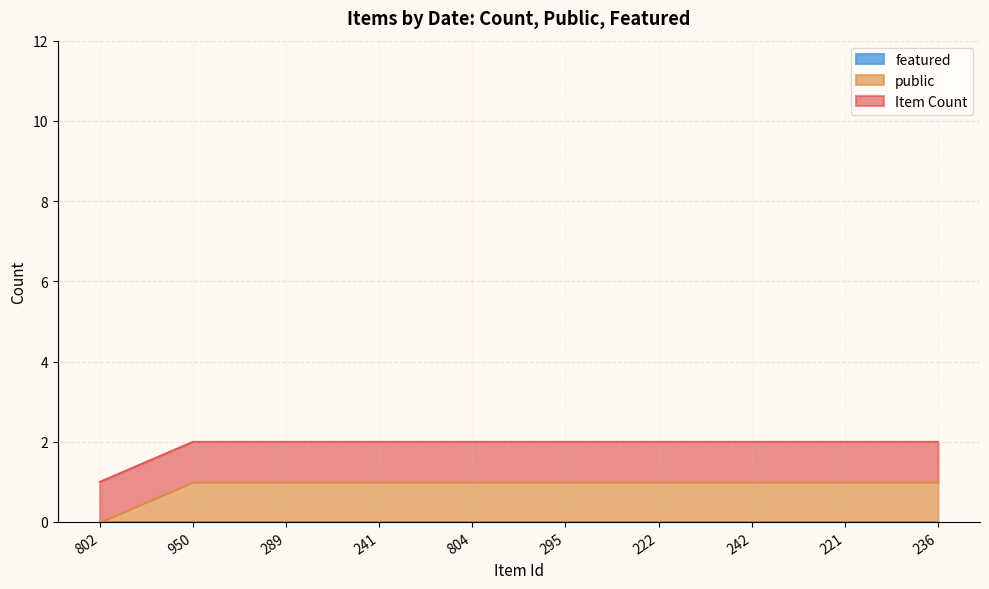

True or false: public has more than 2 interior local peaks.

False